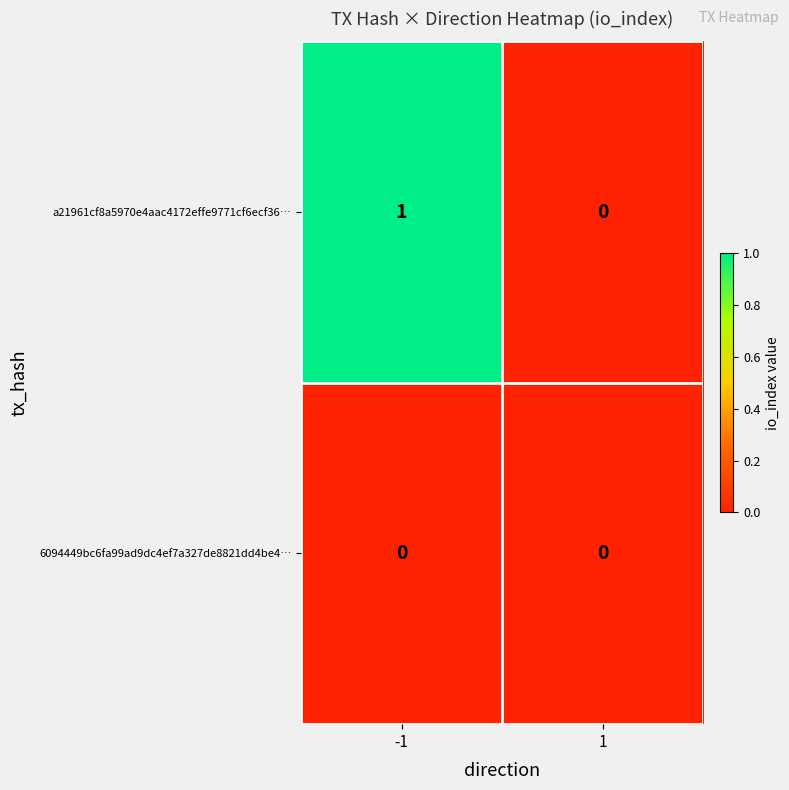

Which label corresponds to the largest value in the chart?

-1